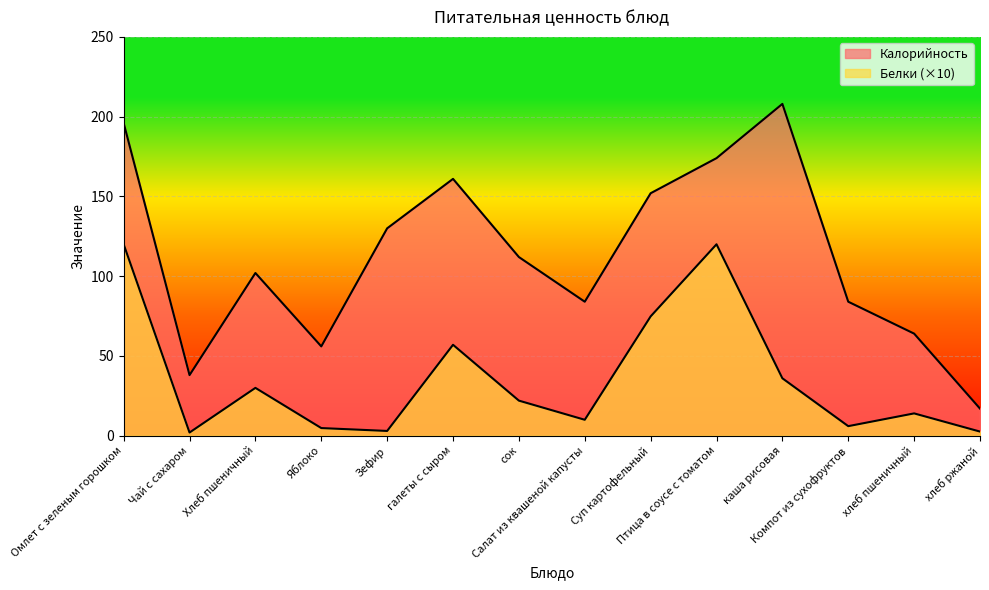

True or false: Белки and Калорийность cross at least once.

False